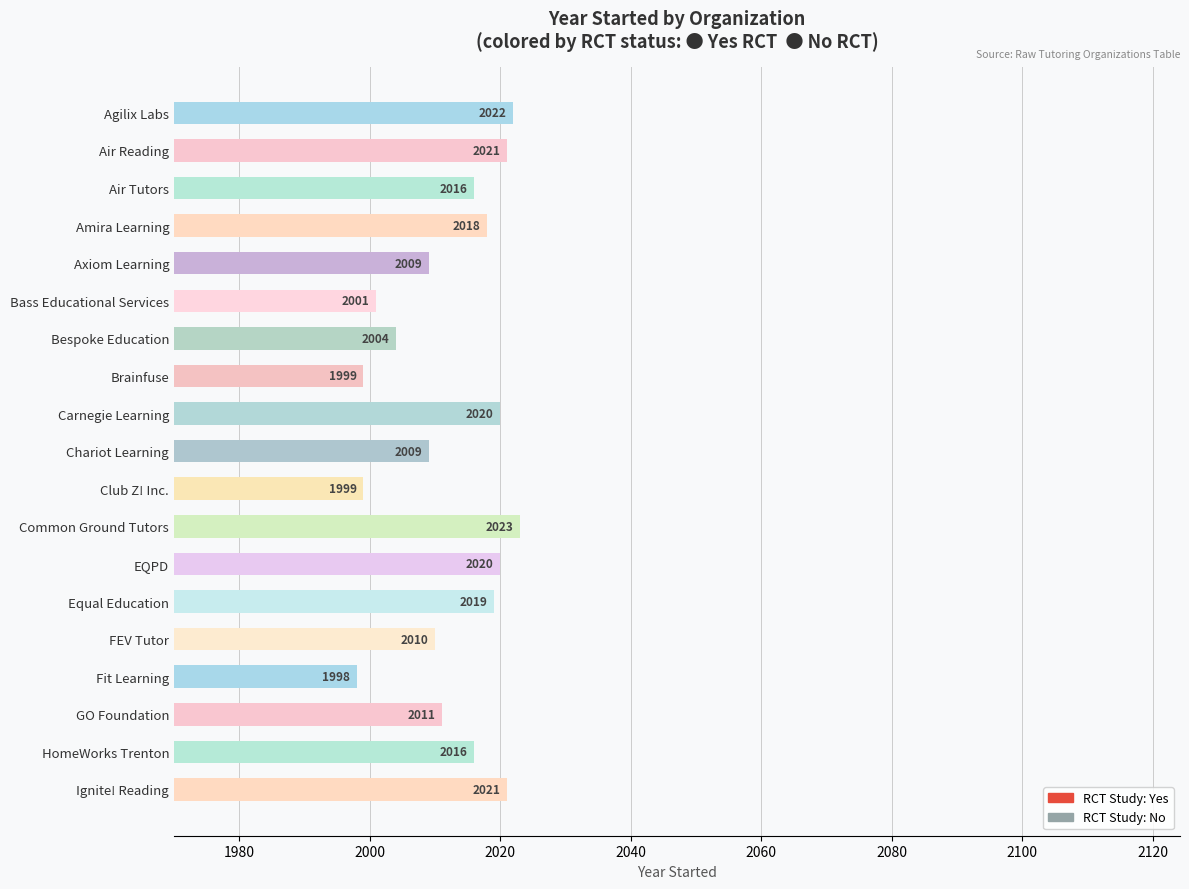

At which label is the value closest to 2010?

FEV Tutor